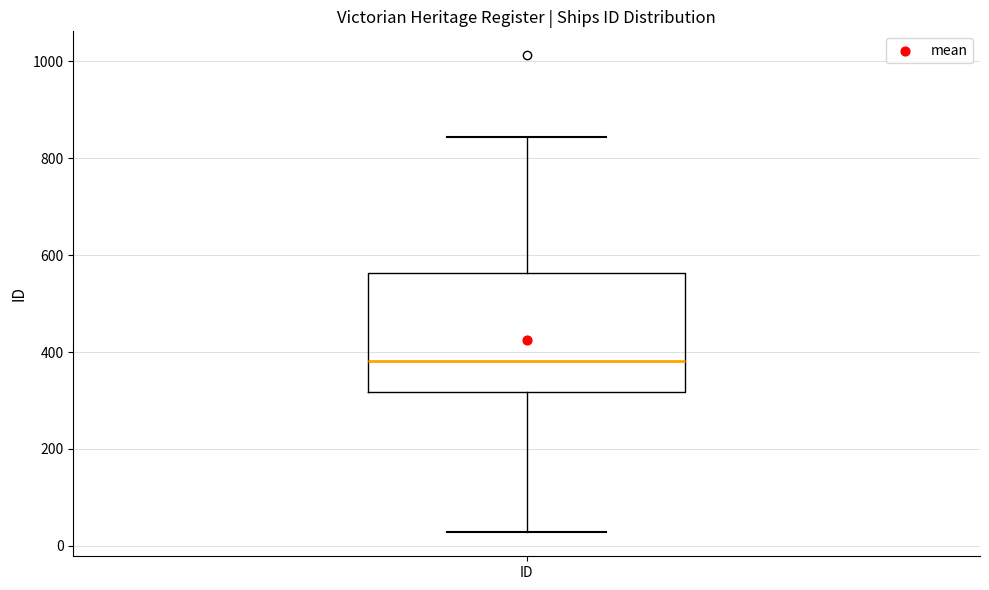

Where does the median line of the box for ID sit on the y-axis? The values are not printed on the chart, so give them approximately, as read against the axis.

380